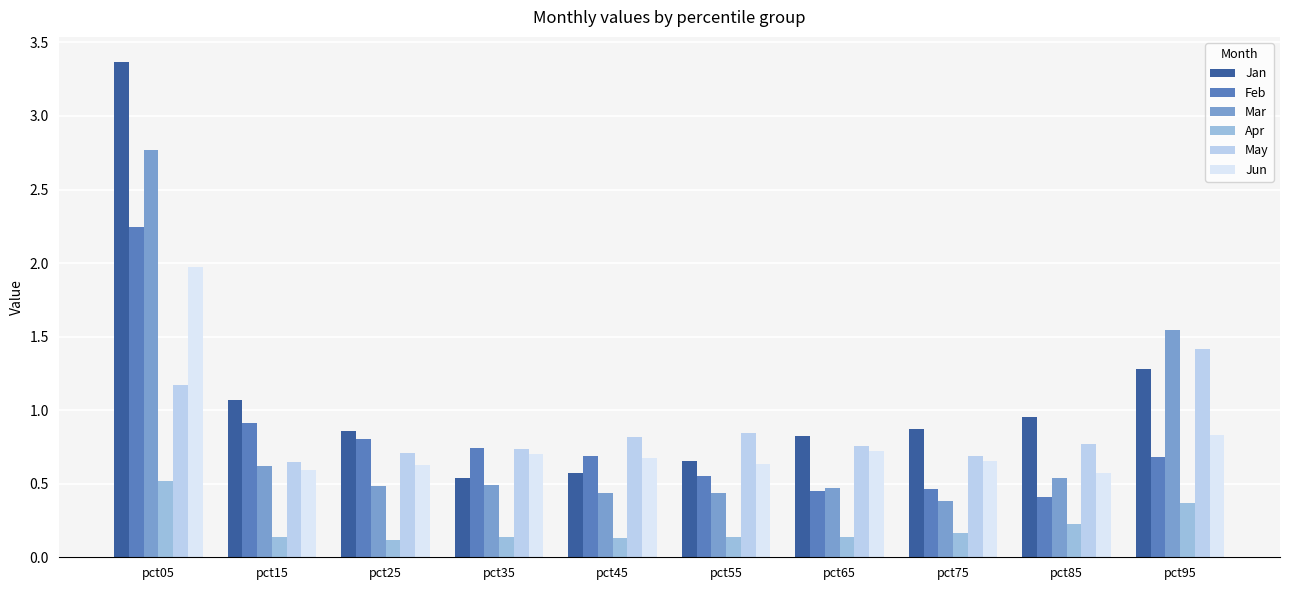

Are the bars grouped side by side (vs. stacked)?

Yes